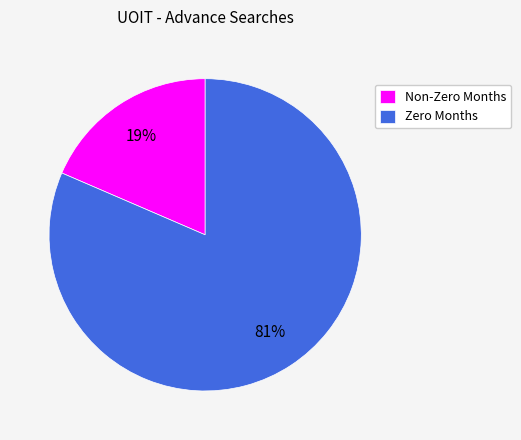

Does Zero Months account for over 50% of the chart?

Yes